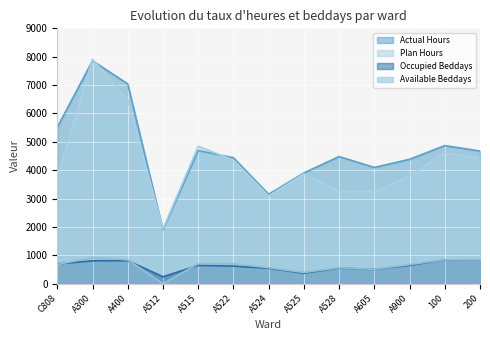

True or false: Actual Hours and Occupied Beddays intersect in this chart.

False